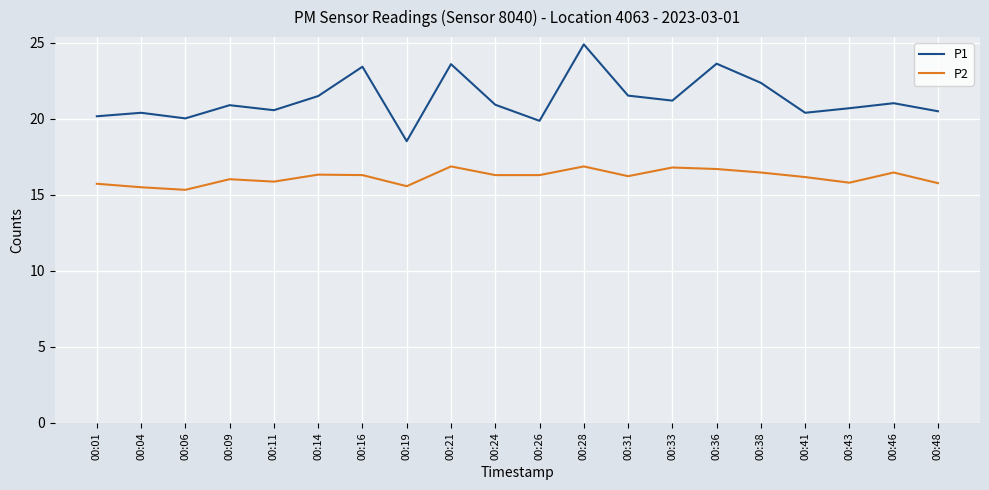

Which series has the largest total across all categories?

P1